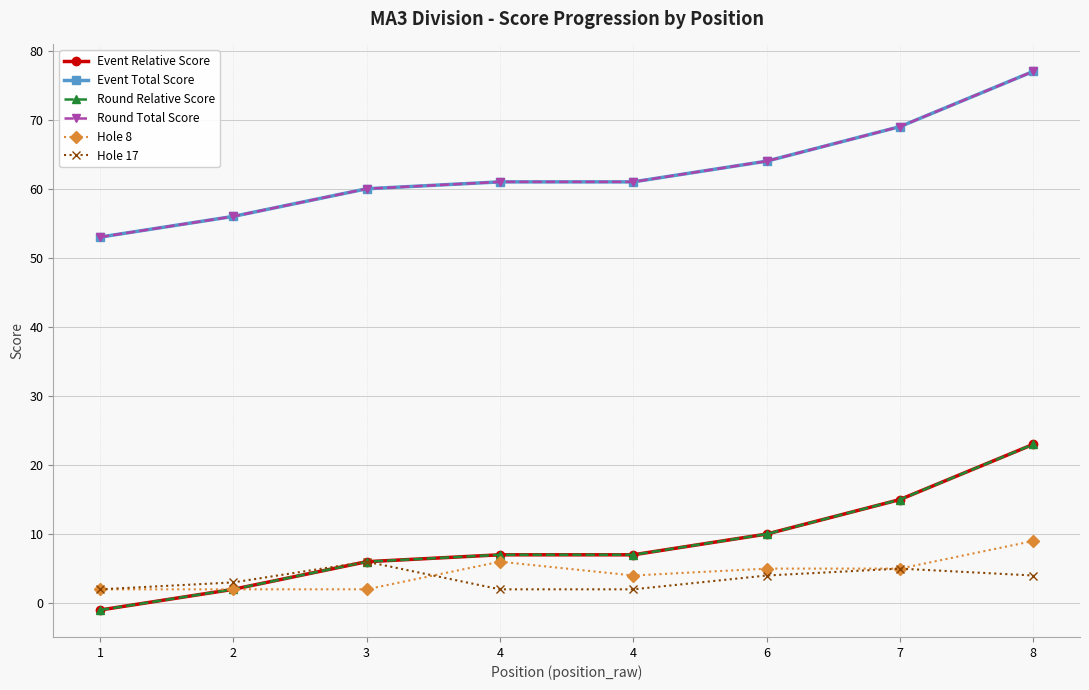

What is the sum of the Hole 17 values at 7 and 4?

7